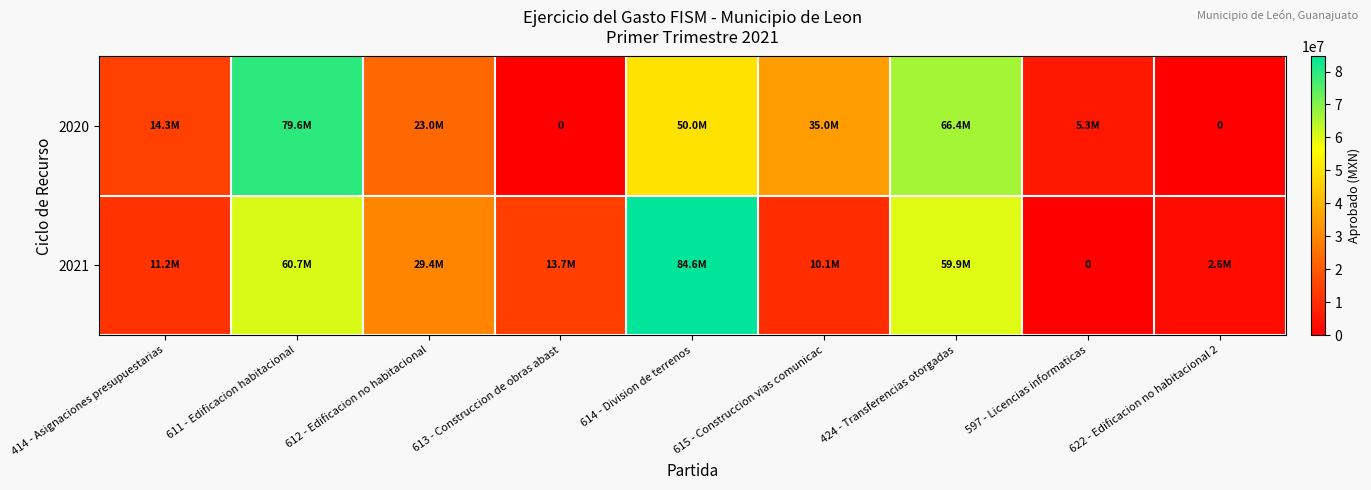

True or false: 2020 has a value of 50000000.0 at 614 - Division de terrenos.

True